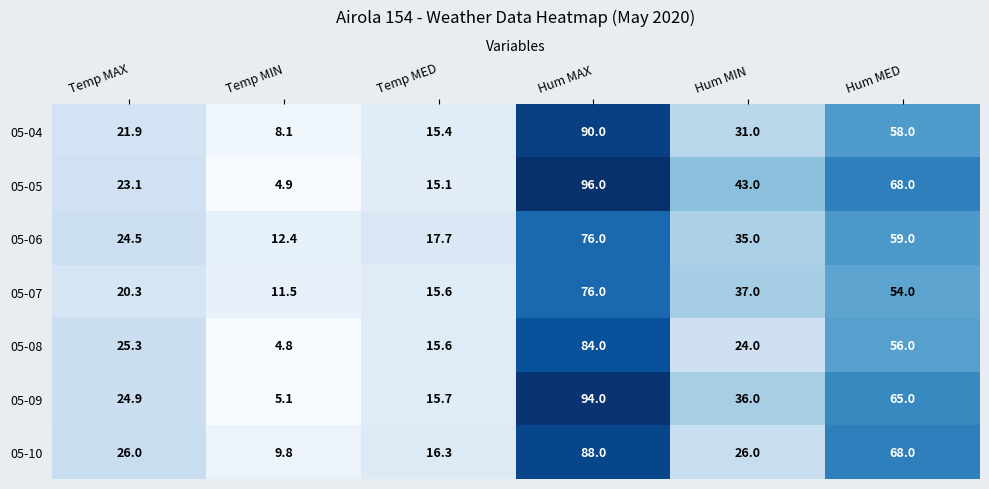

Rank the series at Temp MIN from lowest to highest value.

05-08, 05-05, 05-09, 05-04, 05-10, 05-07, 05-06